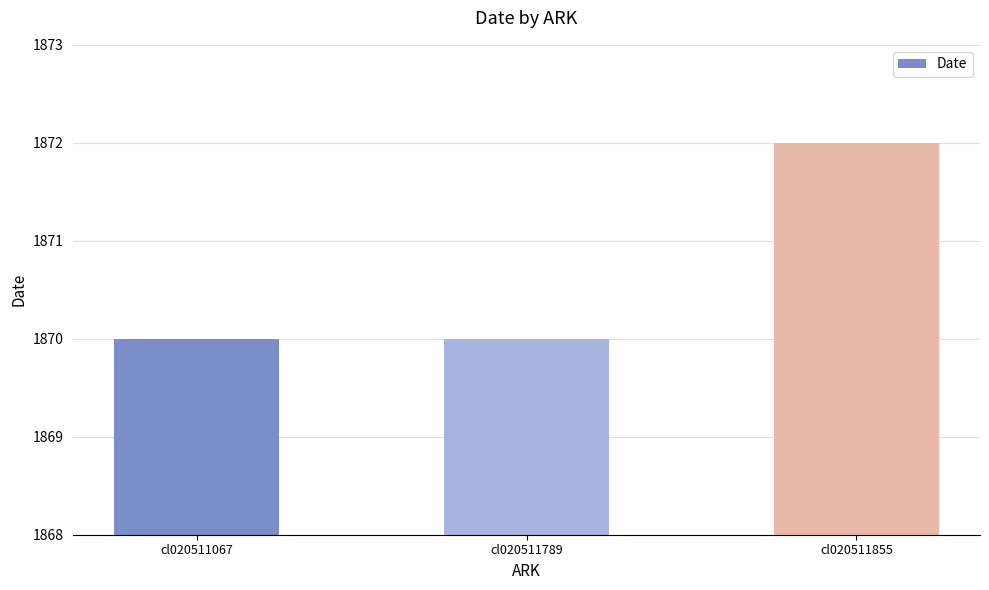

What is the average value?

1871